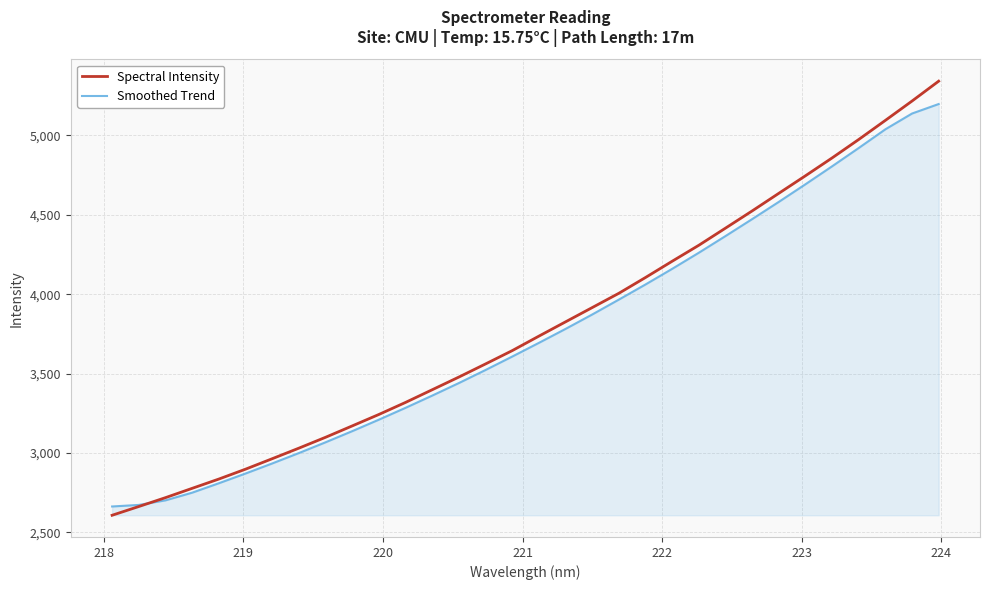

Does the chart have visible grid lines?

Yes